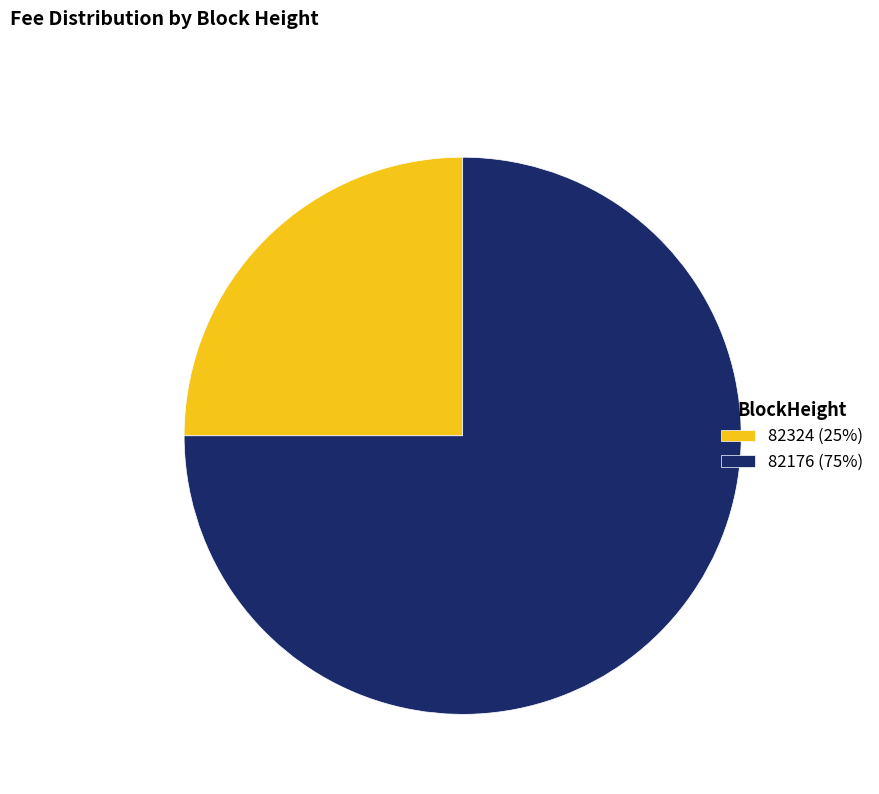

Which slice is the largest?

82176